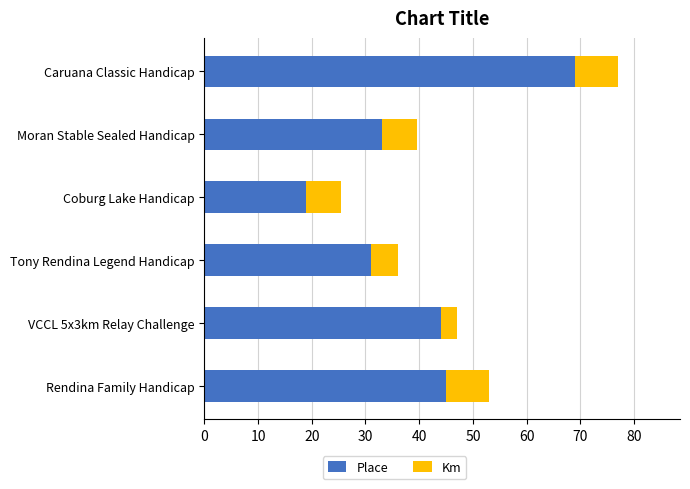

At which category is the sum across all series the highest?

Caruana Classic Handicap